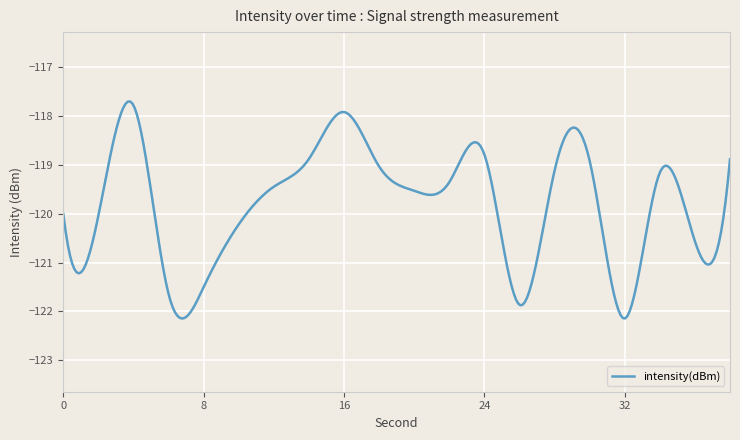

What is the maximum value shown in the chart?

-117.7